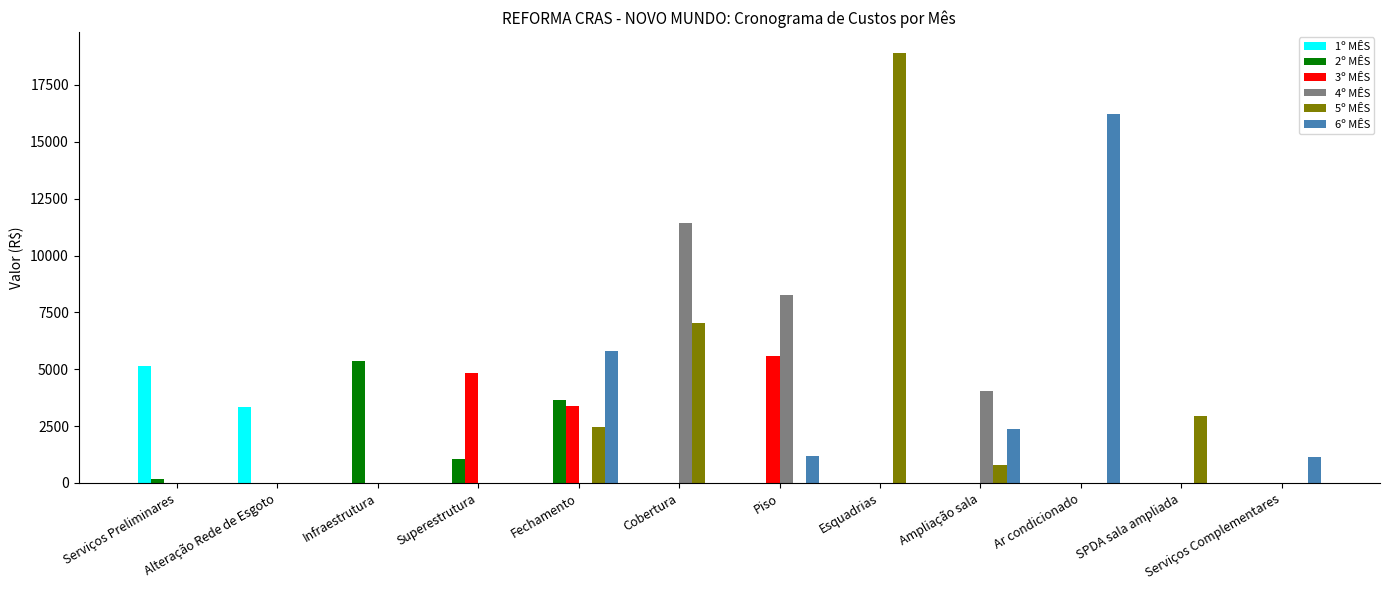

What is the spread (max minus min) of values at Infraestrutura?

5362.4